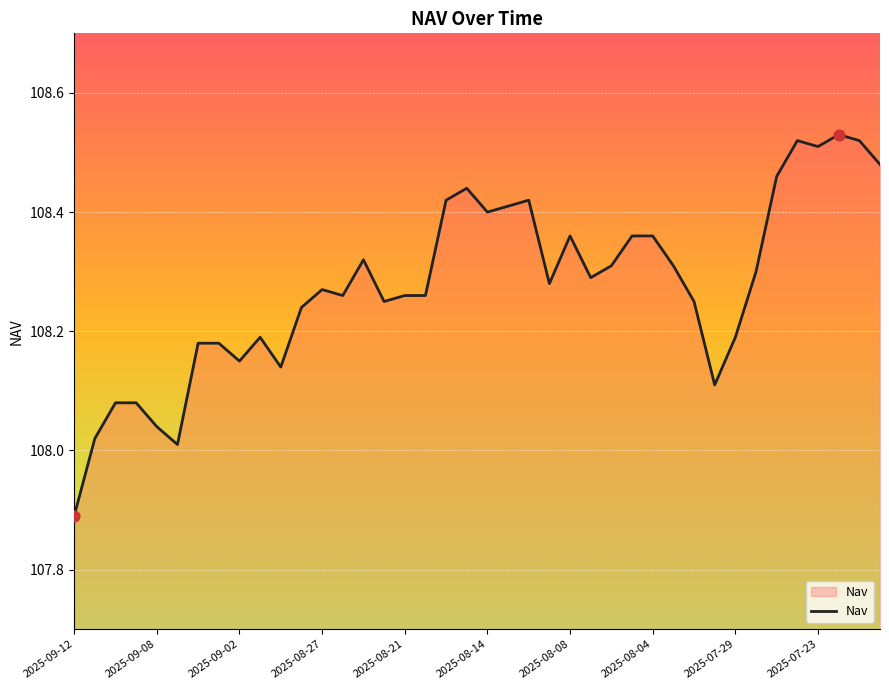

What is the difference between the maximum and minimum values?

0.6